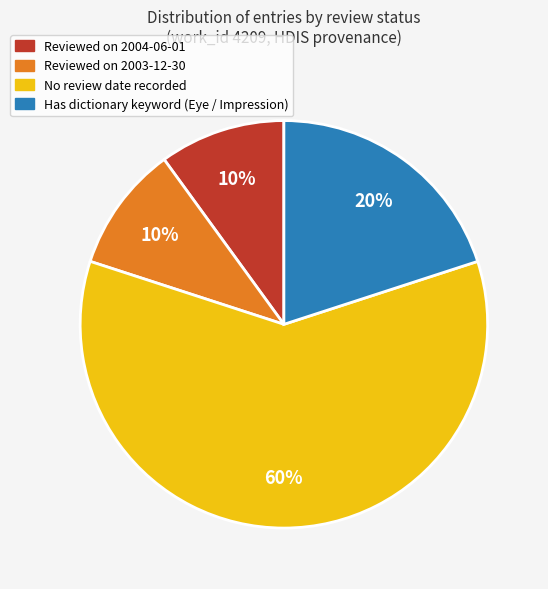

What percentage is the Has dictionary keyword (Eye / Impression) slice, to the nearest percent?

20%